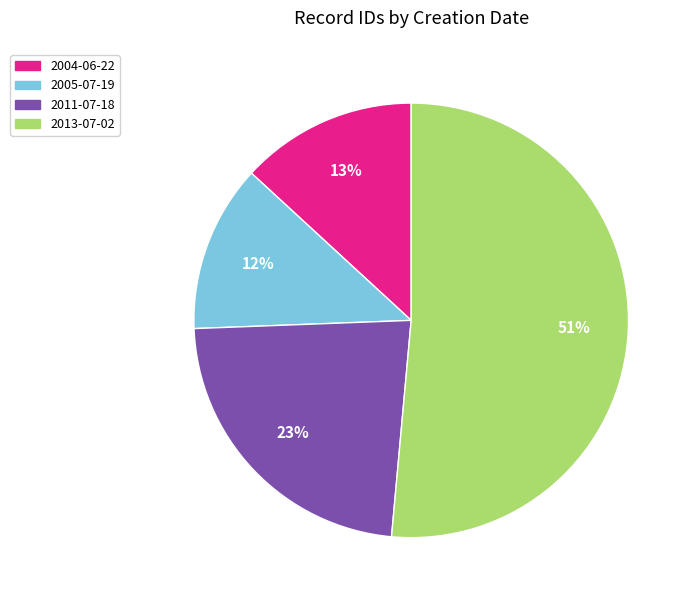

Does any single category account for the majority?

Yes